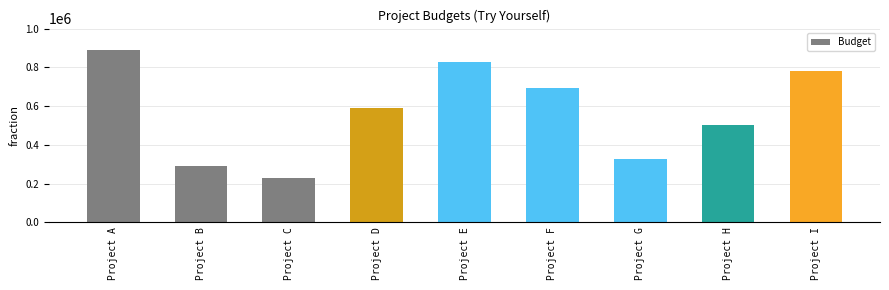

What is the maximum value shown in the chart?

889412